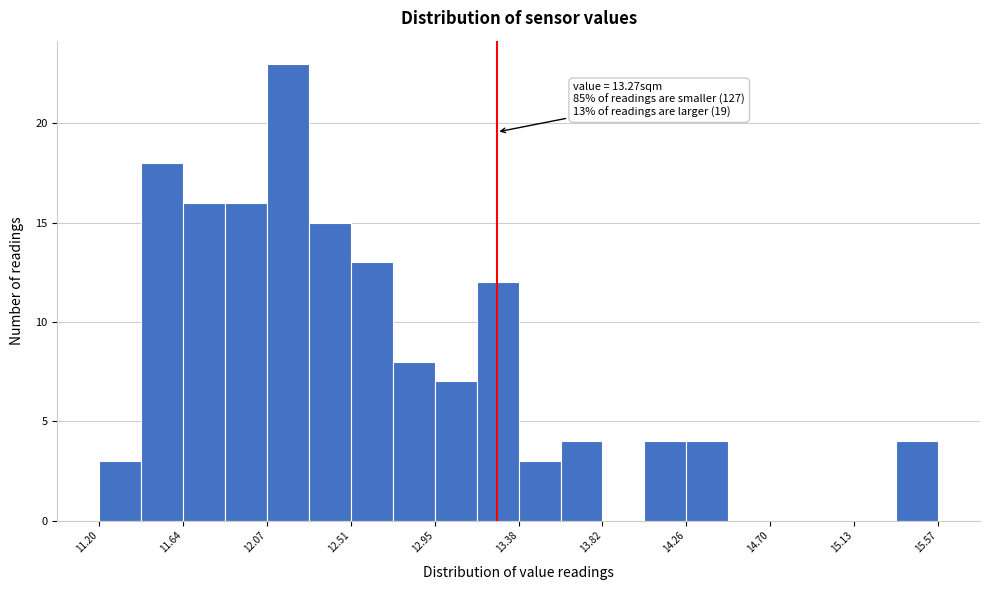

Over which range of the x-axis is the bar tallest?

12.05 to 12.30